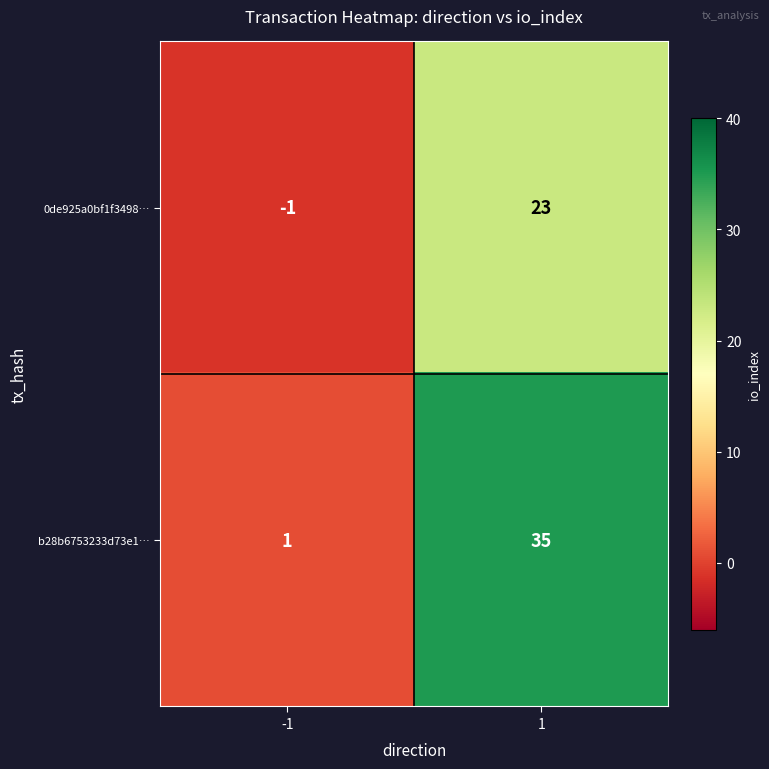

Reading left to right, list all the values displayed in this chart.

0de925a0bf1f3498…: -1=-1	1=23
b28b6753233d73e1…: -1=1	1=35